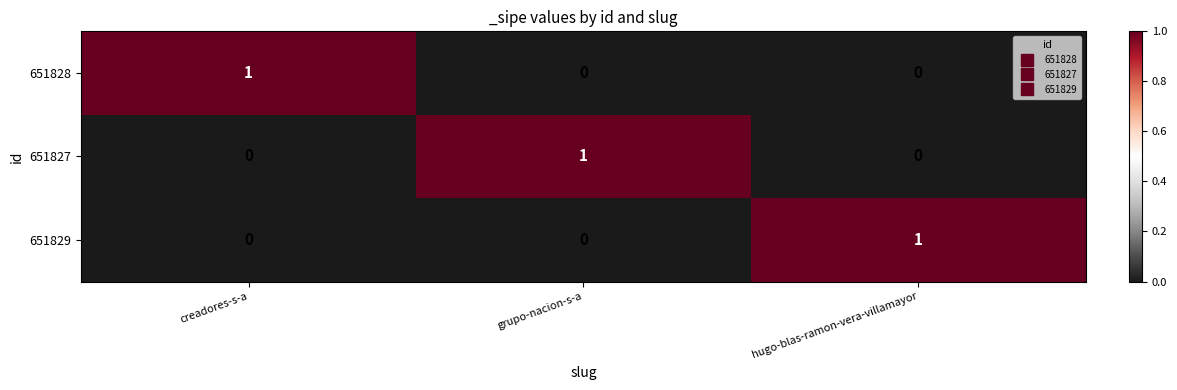

At how many categories does at least one series exceed 0?

3